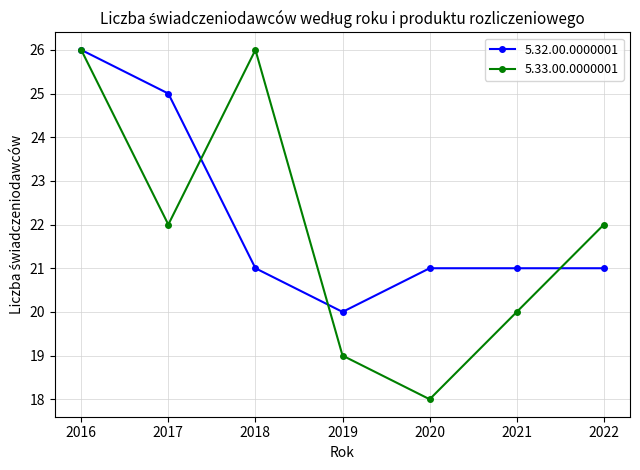

True or false: 5.33.00.0000001 has a value of 18 at 2020.

True